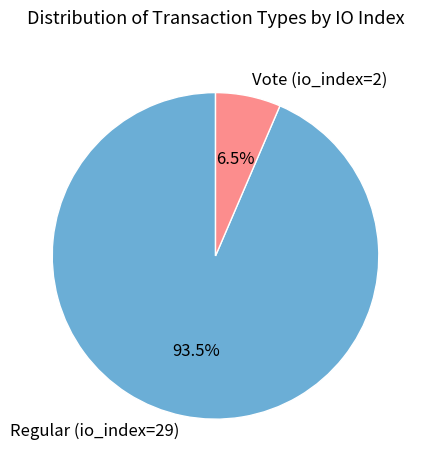

To the nearest percent, what is the difference between the largest and smallest slice percentages?

87%